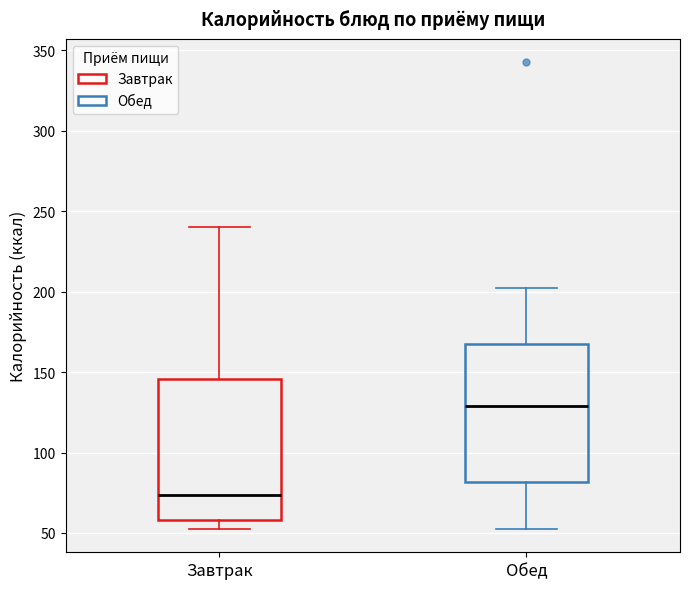

Which box has the highest median line?

Обед